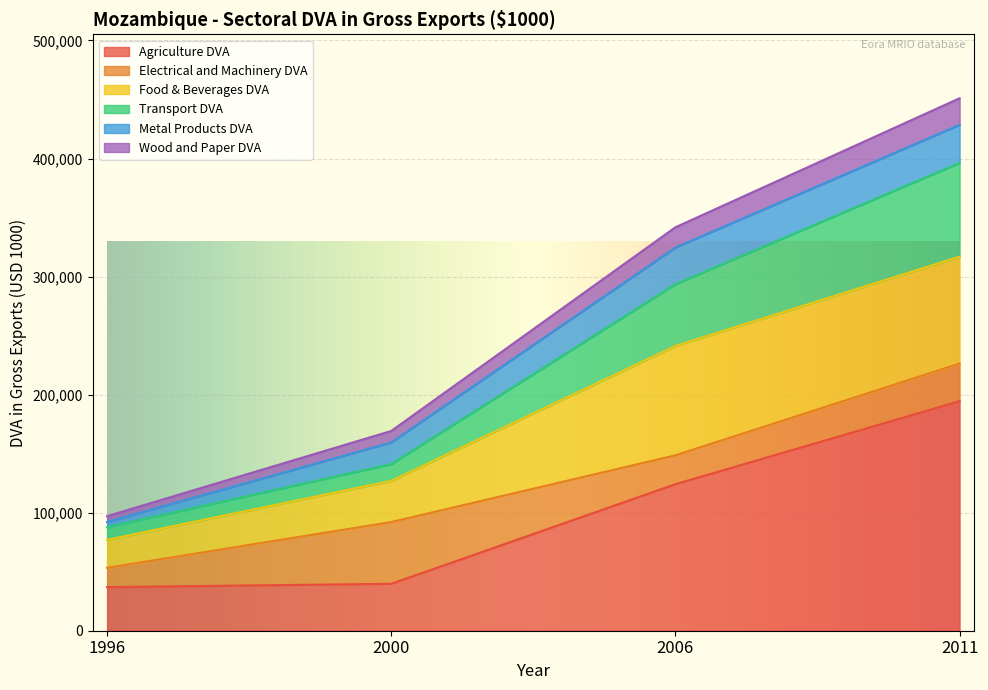

Is it true that Transport DVA equals 87668.5 at 1996?

True